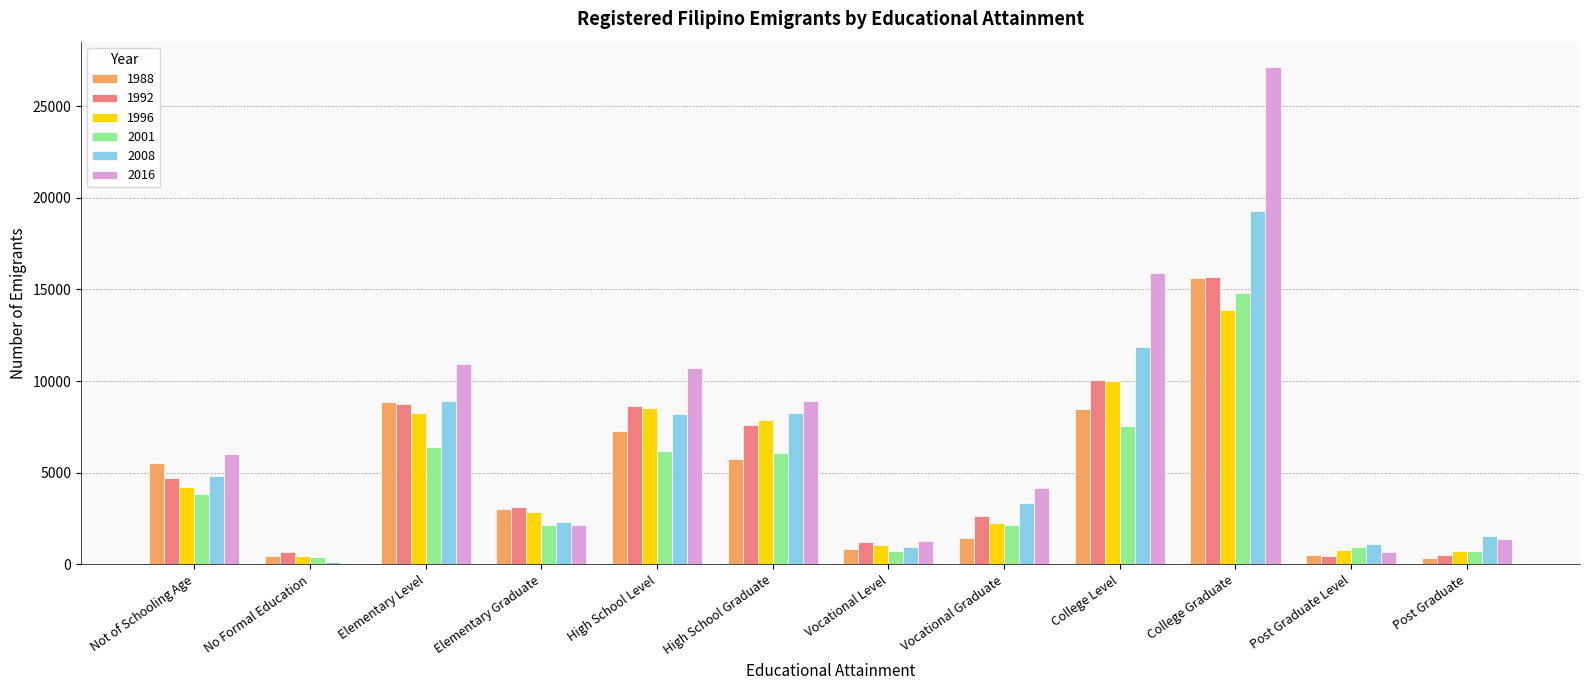

What is the approximate value of 2016 at High School Graduate, to the nearest 50?

8900